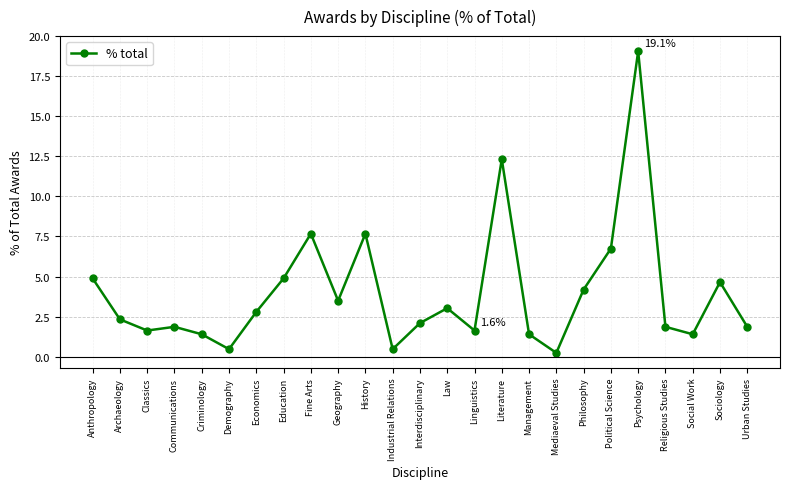

Where does the data first go above 2?

Anthropology